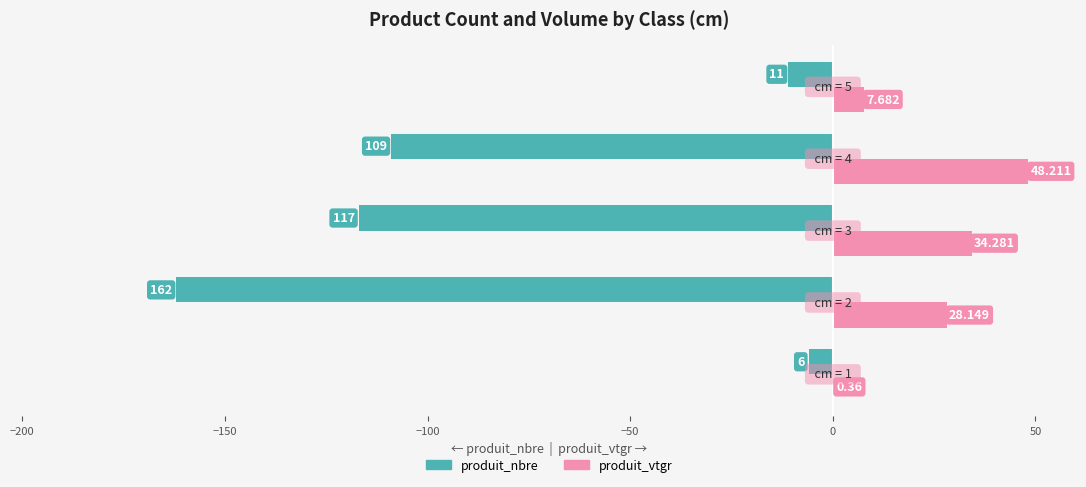

Which series has the largest total across all categories?

produit_vtgr